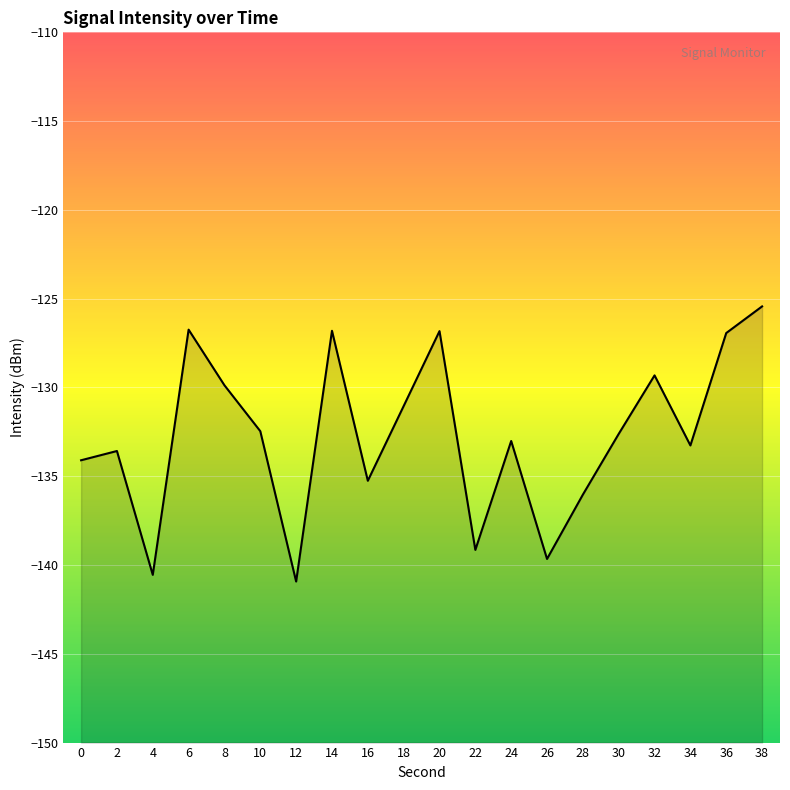

Does the chart display data point markers on the line(s)?

No